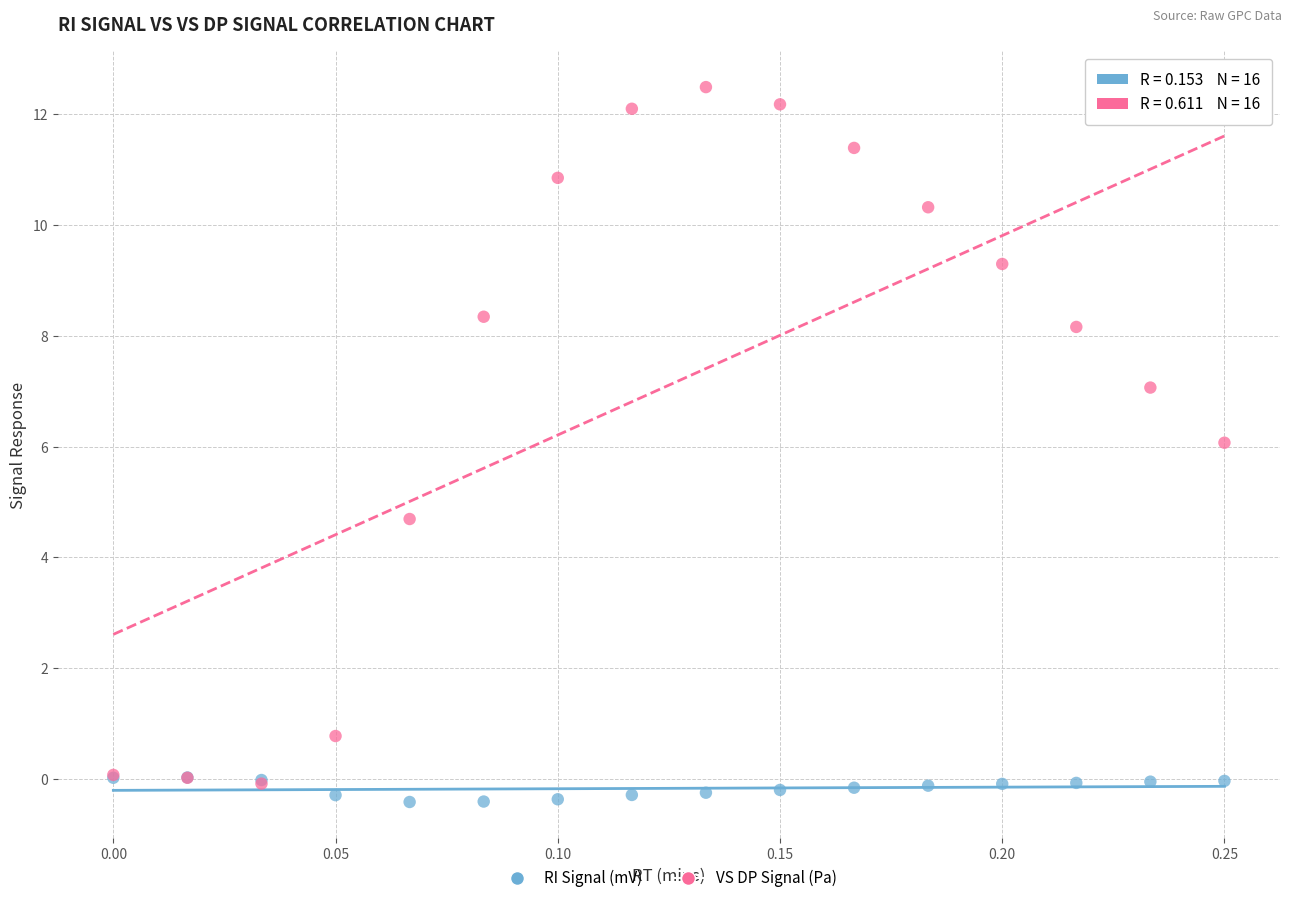

Which series has the widest spread of Y values?

VS DP Signal (Pa)